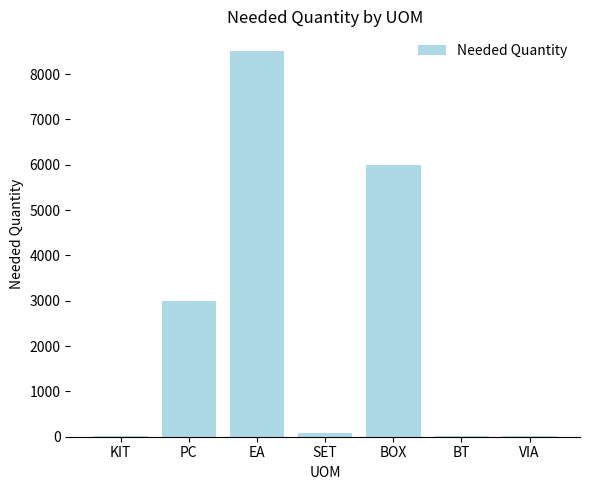

Is it true that the value at BT is 6?

True